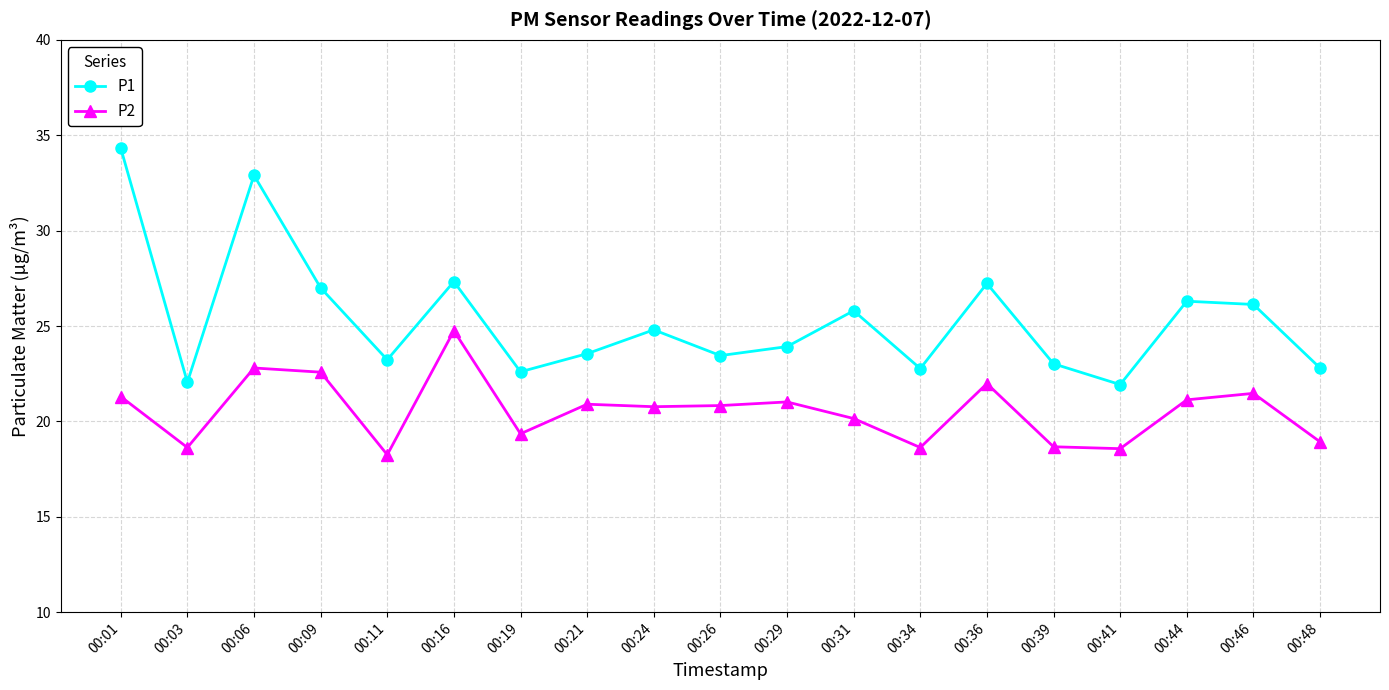

What are all the series names shown in the legend?

P1, P2